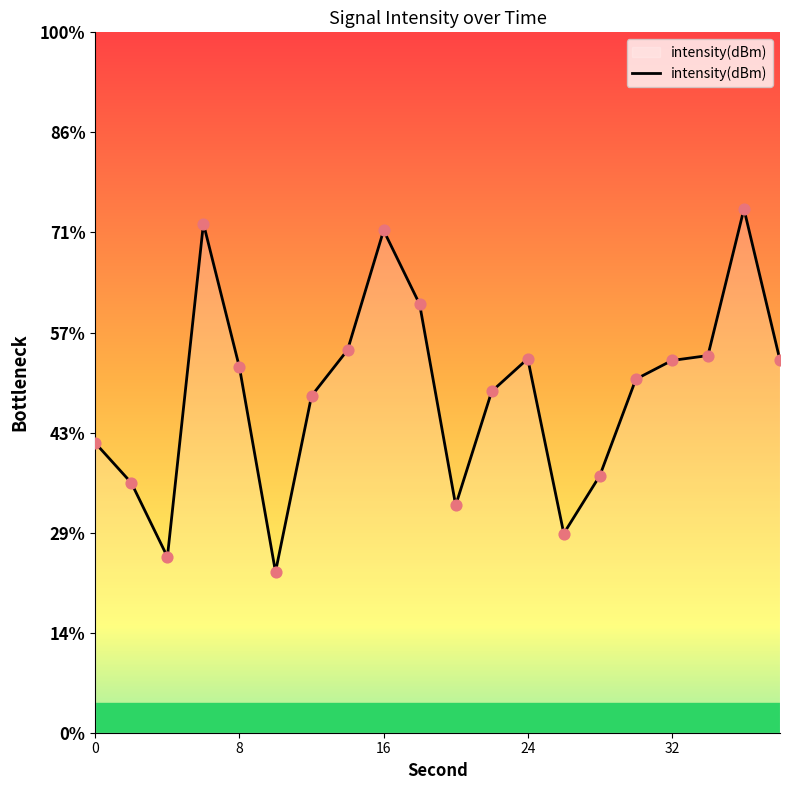

What is the change in value from 16 to 38?

-1.3